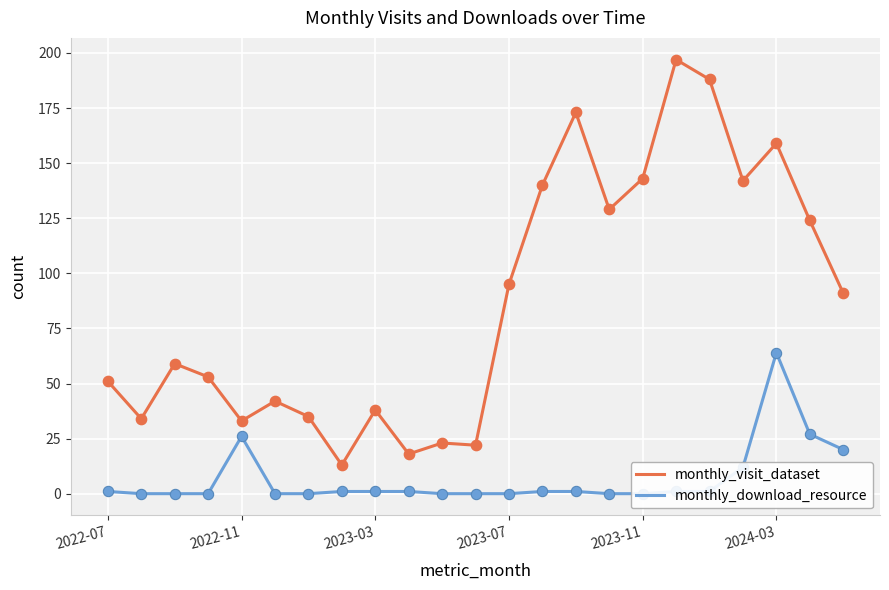

What is the total value across all series at 9?

19